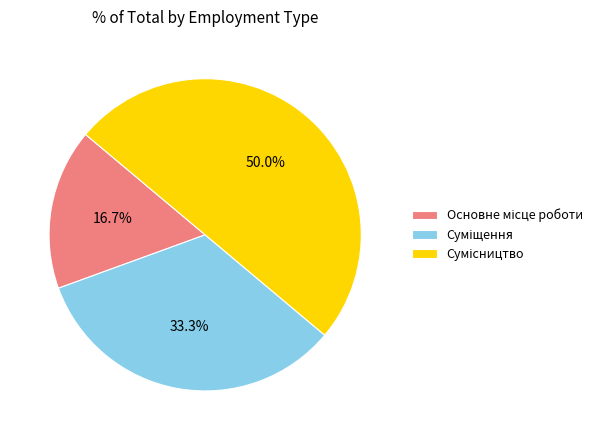

Does Основне місце роботи account for over 50% of the chart?

No